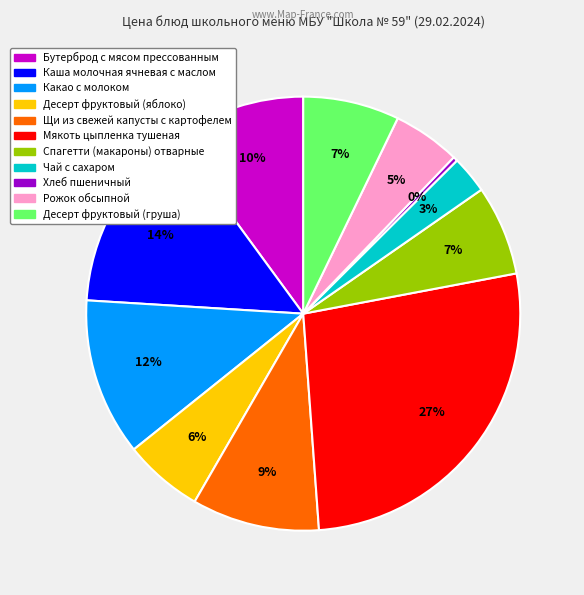

What percentage is the Рожок обсыпной slice, to the nearest percent?

5%